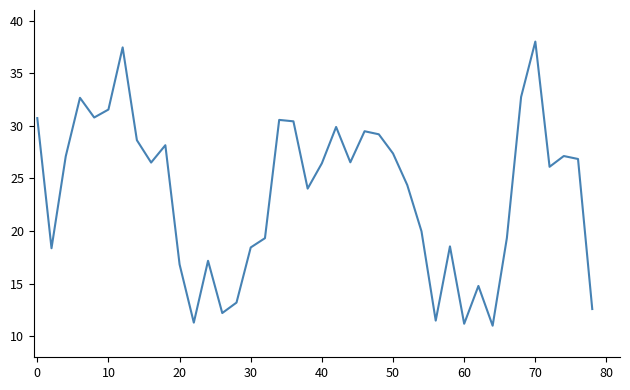

What is the difference between the maximum and minimum values?

27.0